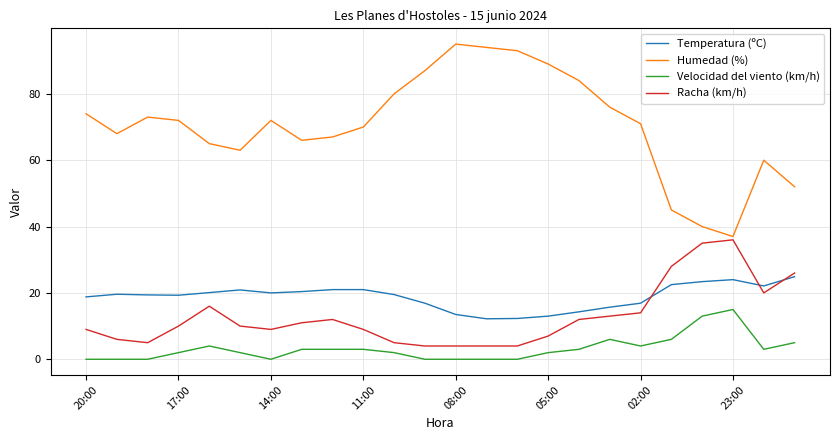

Which series has the largest range (max minus min)?

Humedad (%)